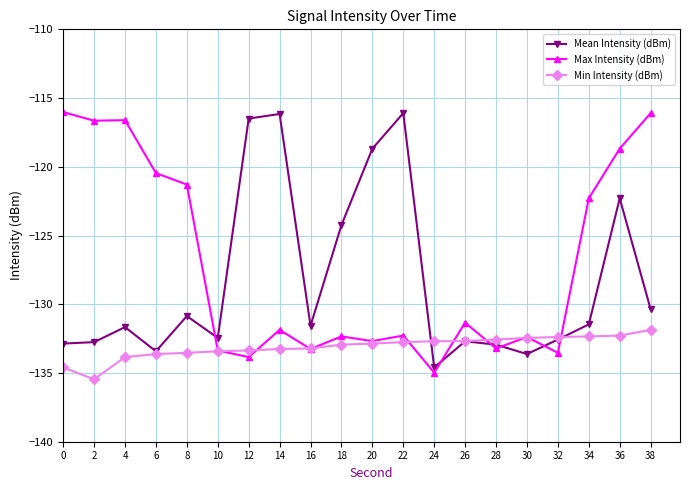

Rank the series by their average value, from lowest to highest.

Min Intensity (dBm), Mean Intensity (dBm), Max Intensity (dBm)